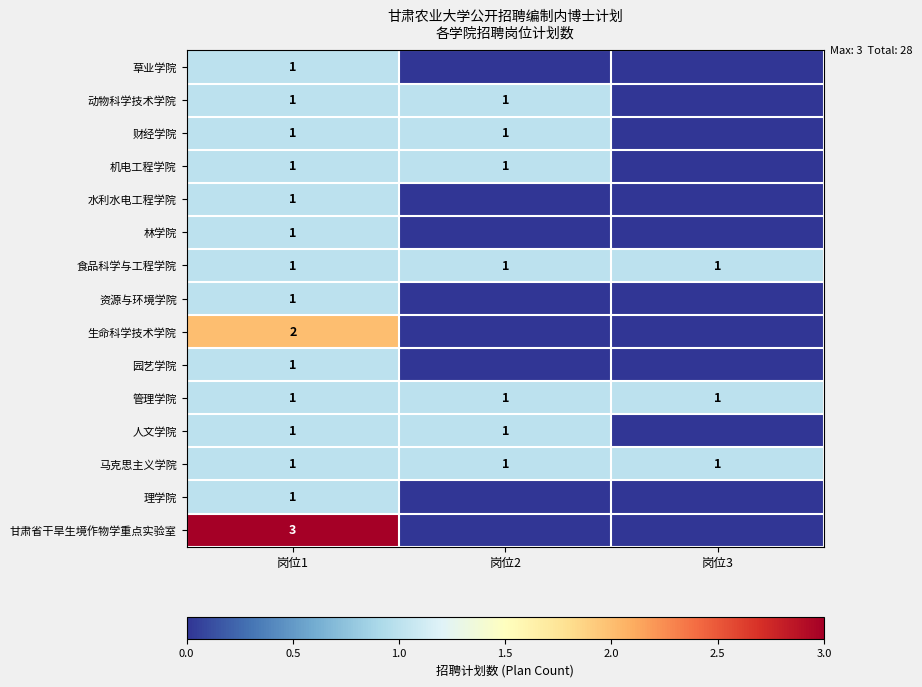

How many categories are shown in the chart?

3